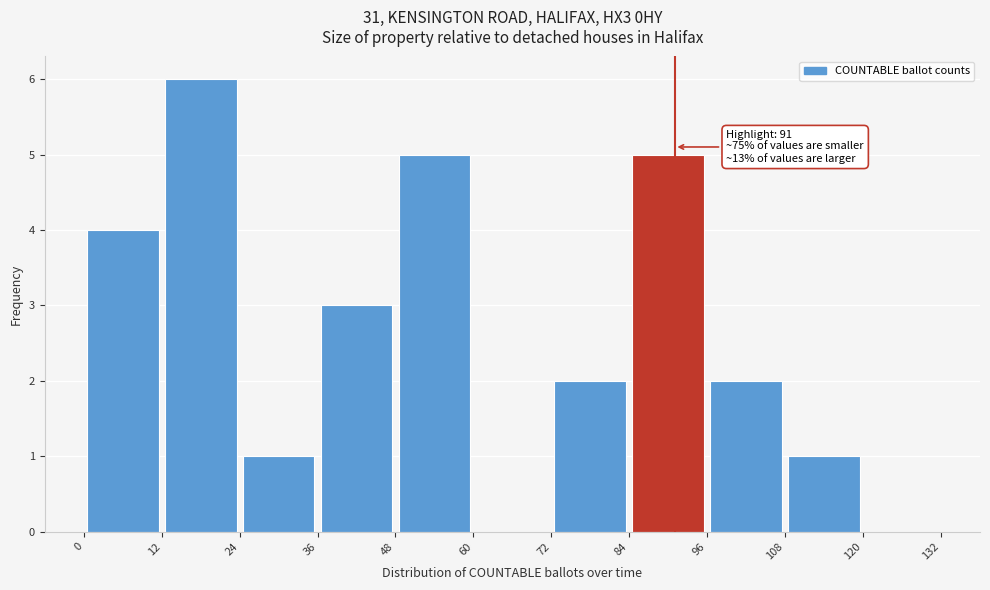

Over which range of the x-axis is the bar tallest?

12 to 24